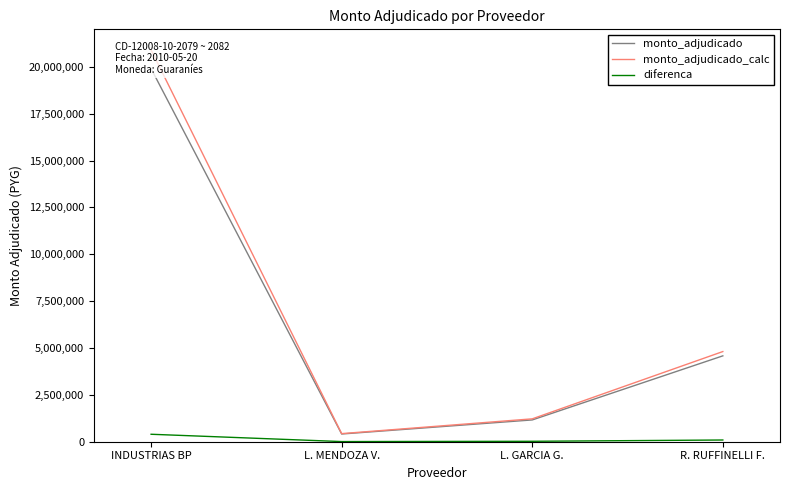

At L. MENDOZA V., list the series in order from smallest to largest.

diferenca, monto_adjudicado, monto_adjudicado_calc